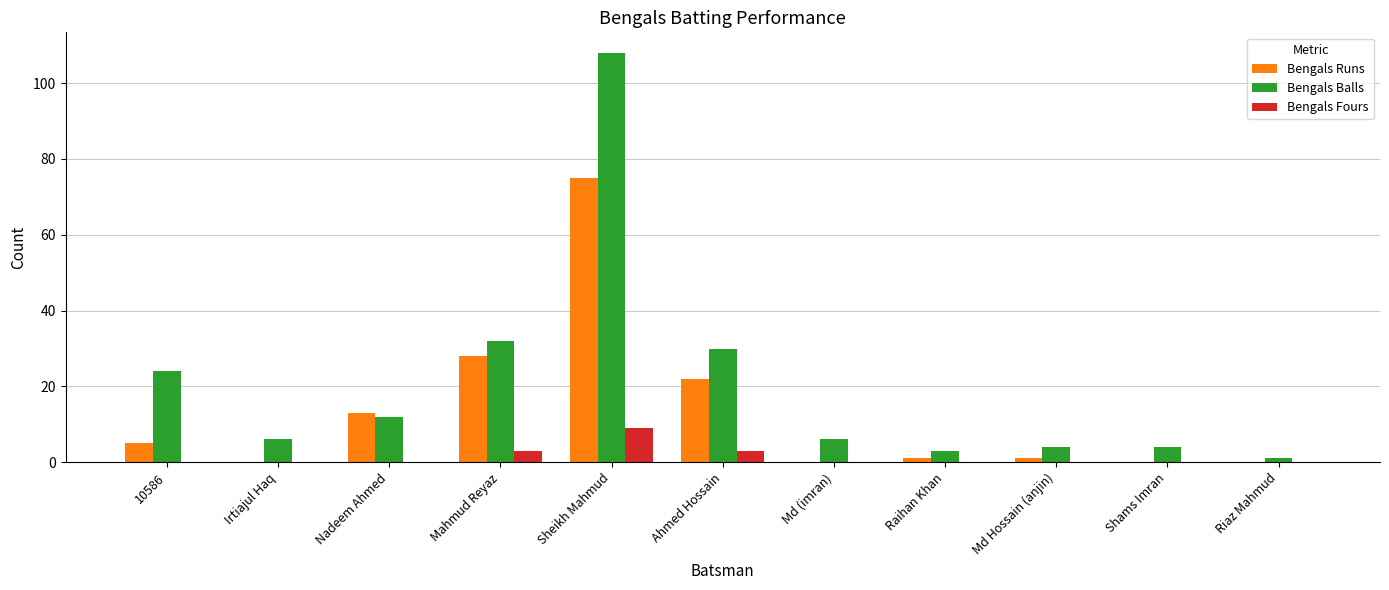

Reading left to right, transcribe all the data shown in this chart.

Bengals Runs: 5	0	13	28	75	22	0	1	1	0	0
Bengals Balls: 24	6	12	32	108	30	6	3	4	4	1
Bengals Fours: 0	0	0	3	9	3	0	0	0	0	0